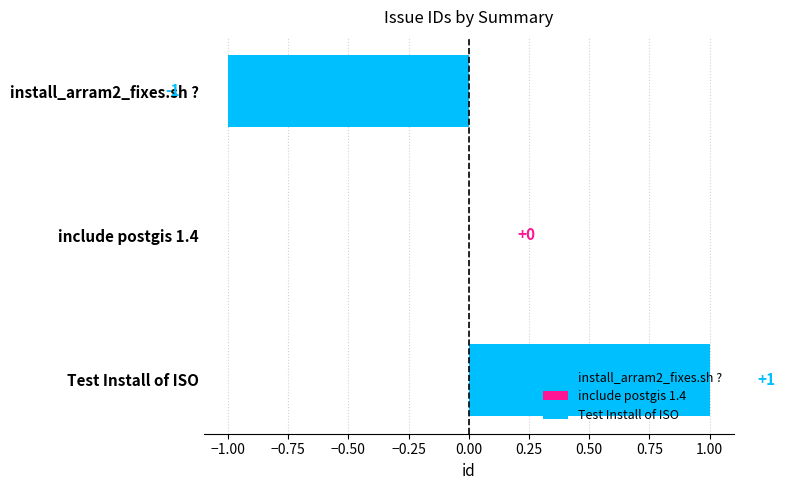

Are the bars horizontal?

Yes